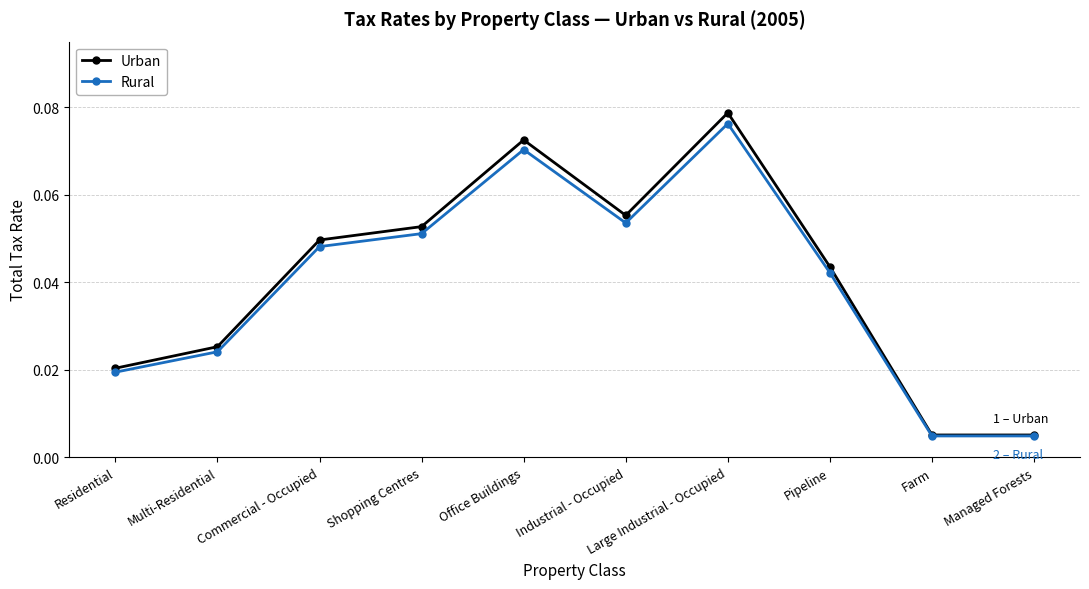

The value of Rural at Commercial - Occupied is 0.1. True or false?

False